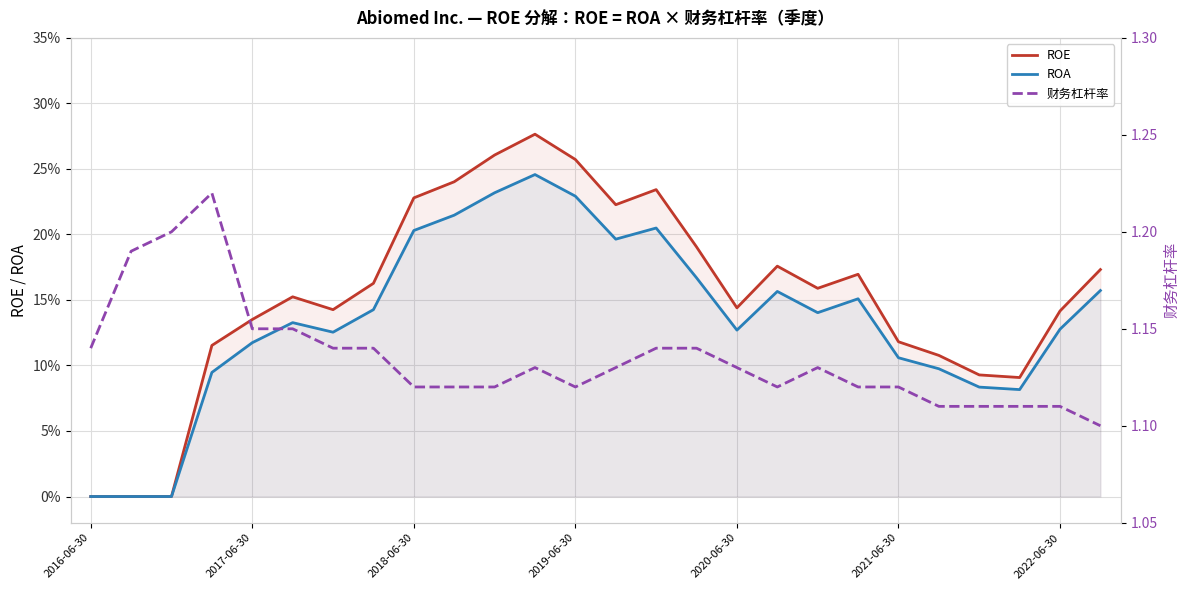

Reading left to right, transcribe all the data shown in this chart.

ROE: 0.0	0.0	0.0	0.1	0.1	0.2	0.1	0.2	0.2	0.2	0.3	0.3	0.3	0.2	0.2	0.2	0.1	0.2	0.2	0.2	0.1	0.1	0.1	0.1	0.1	0.2
ROA: 0.0	0.0	0.0	0.1	0.1	0.1	0.1	0.1	0.2	0.2	0.2	0.2	0.2	0.2	0.2	0.2	0.1	0.2	0.1	0.2	0.1	0.1	0.1	0.1	0.1	0.2
财务杠杆率: 1.1	1.2	1.2	1.2	1.1	1.1	1.1	1.1	1.1	1.1	1.1	1.1	1.1	1.1	1.1	1.1	1.1	1.1	1.1	1.1	1.1	1.1	1.1	1.1	1.1	1.1